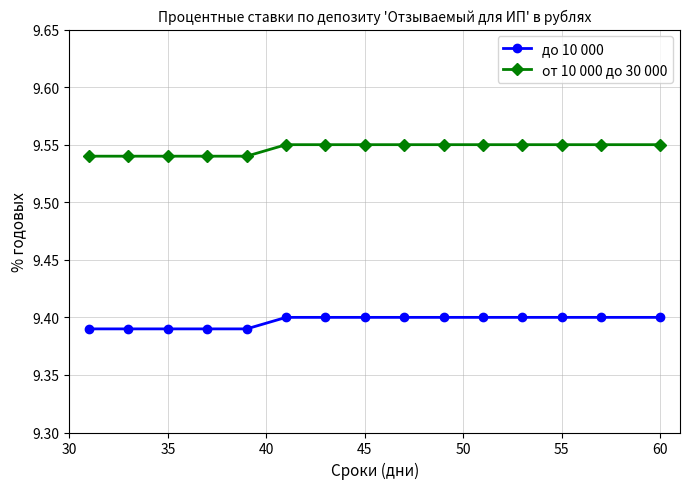

Which series has the largest total across all categories?

от 10 000 до 30 000